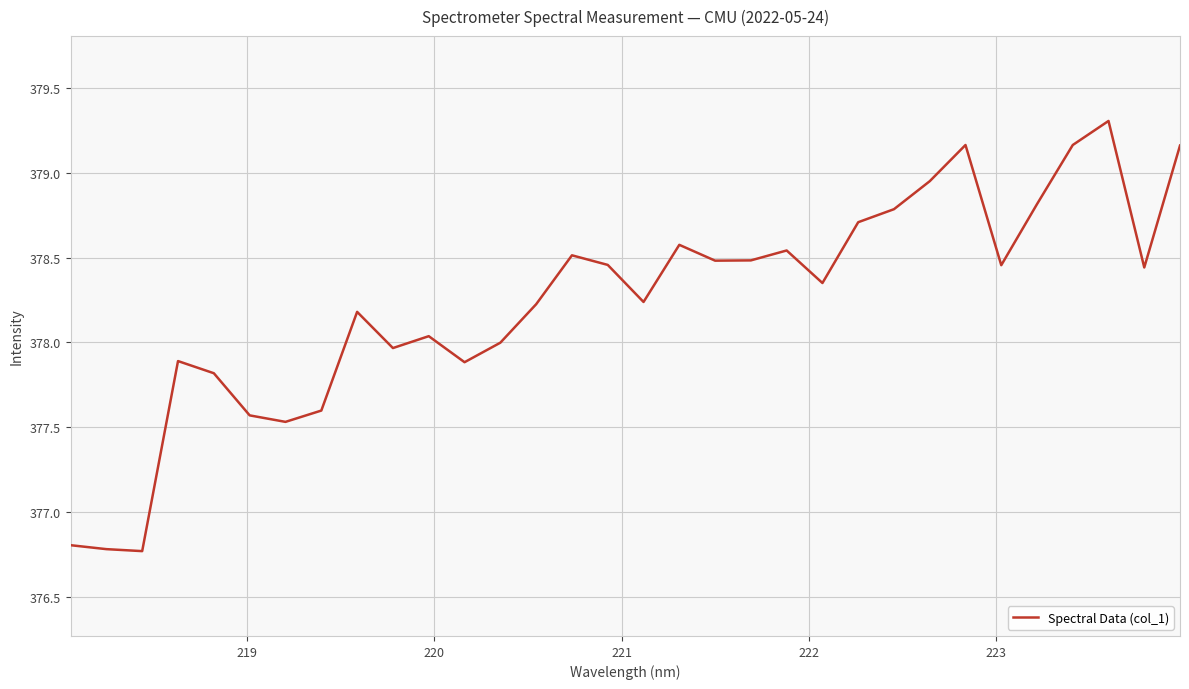

What is the difference between the maximum and minimum values?

2.5